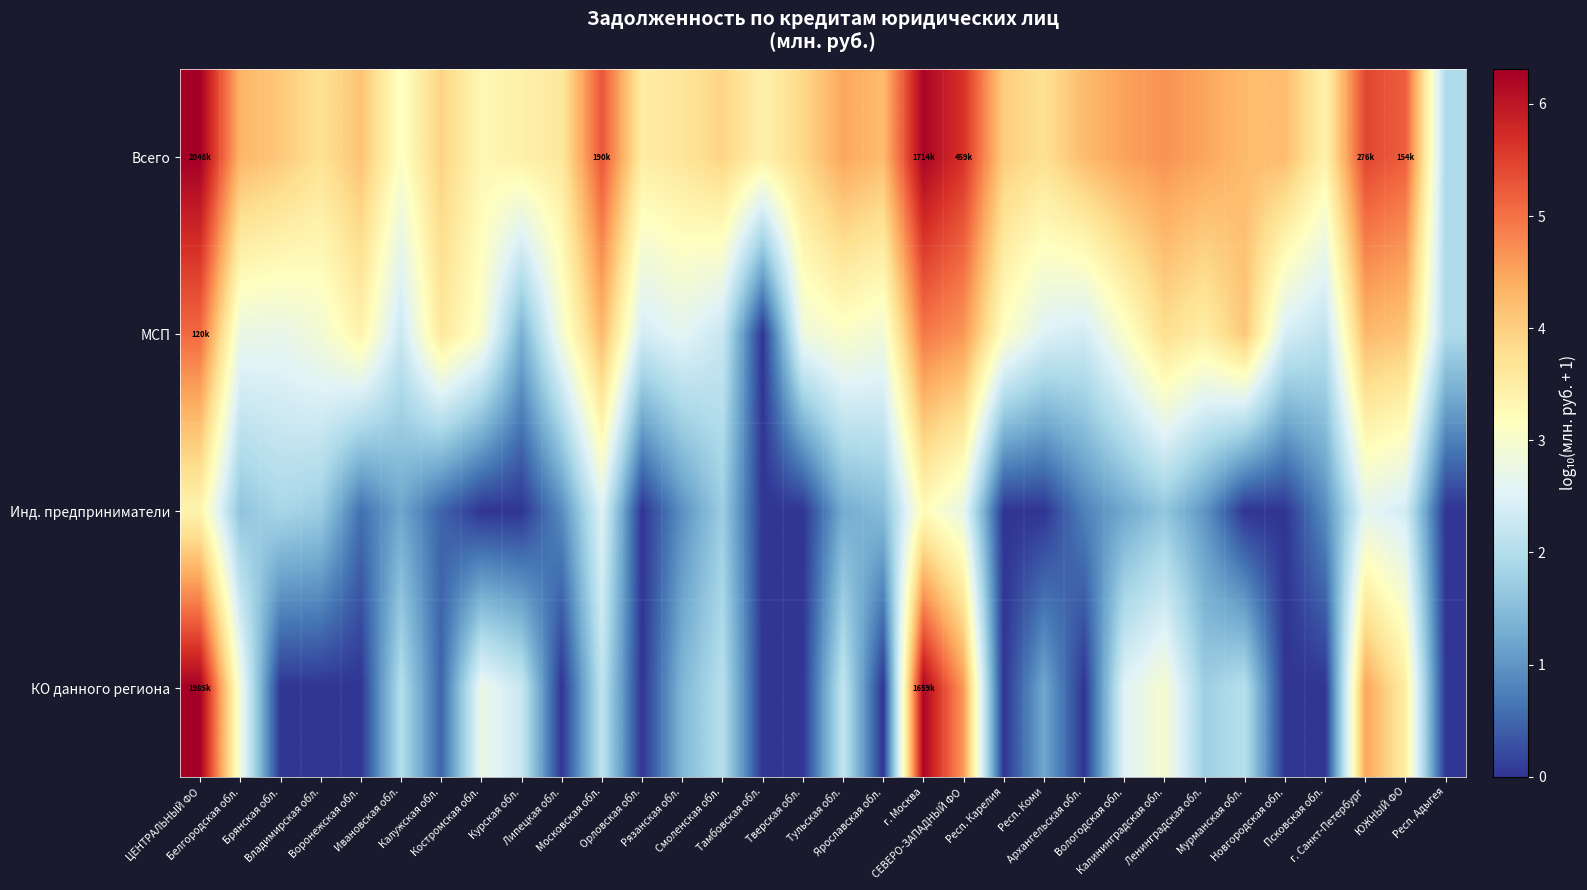

Which series has the largest total across all categories?

Всего